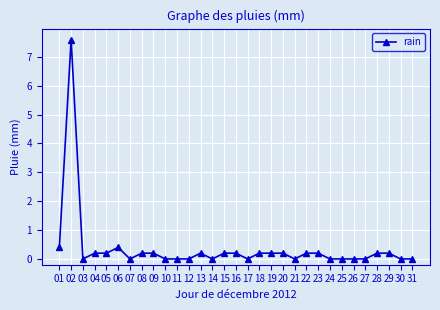

What is the difference between the values at 25 and 18?

0.2